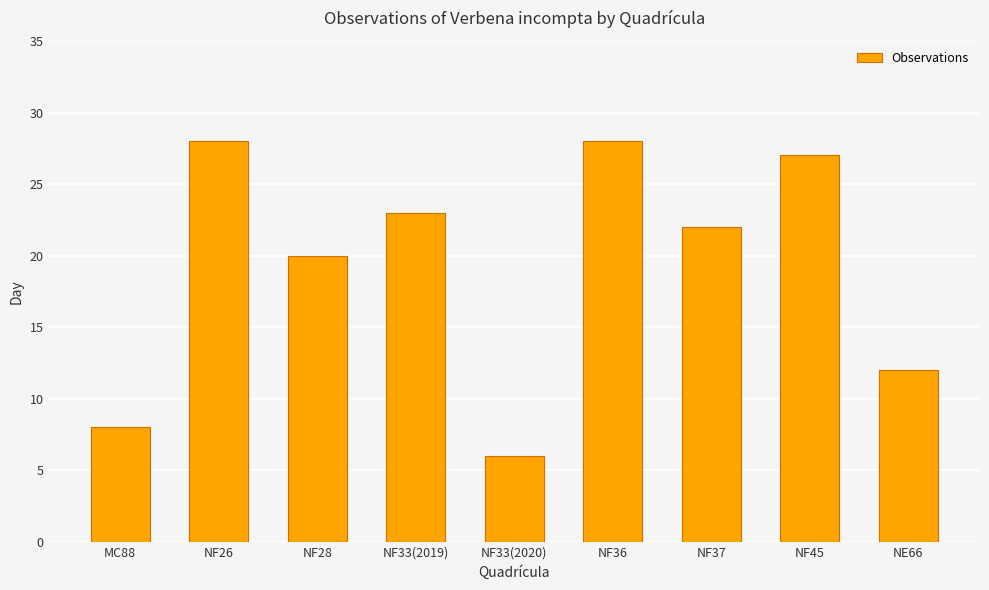

What is the label of the 5th bar from the right?

NF33(2020)